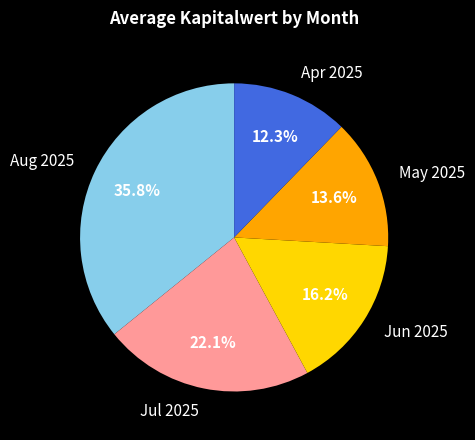

To the nearest percent, what is the average slice percentage?

20%